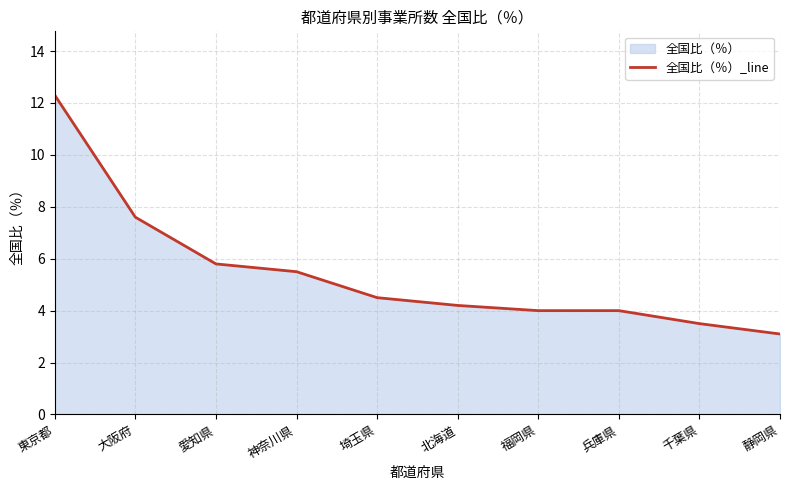

Rank the categories by value from highest to lowest.

東京都, 大阪府, 愛知県, 神奈川県, 埼玉県, 北海道, 福岡県, 兵庫県, 千葉県, 静岡県